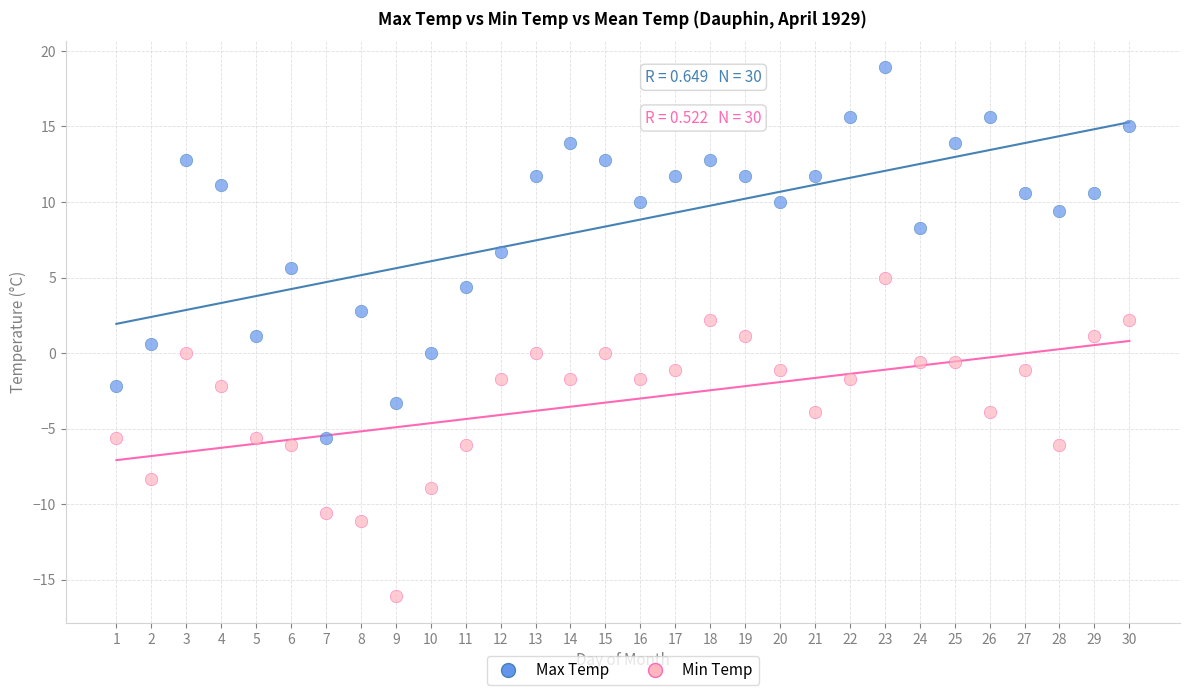

Which series has the largest Y range (max minus min)?

Max Temp